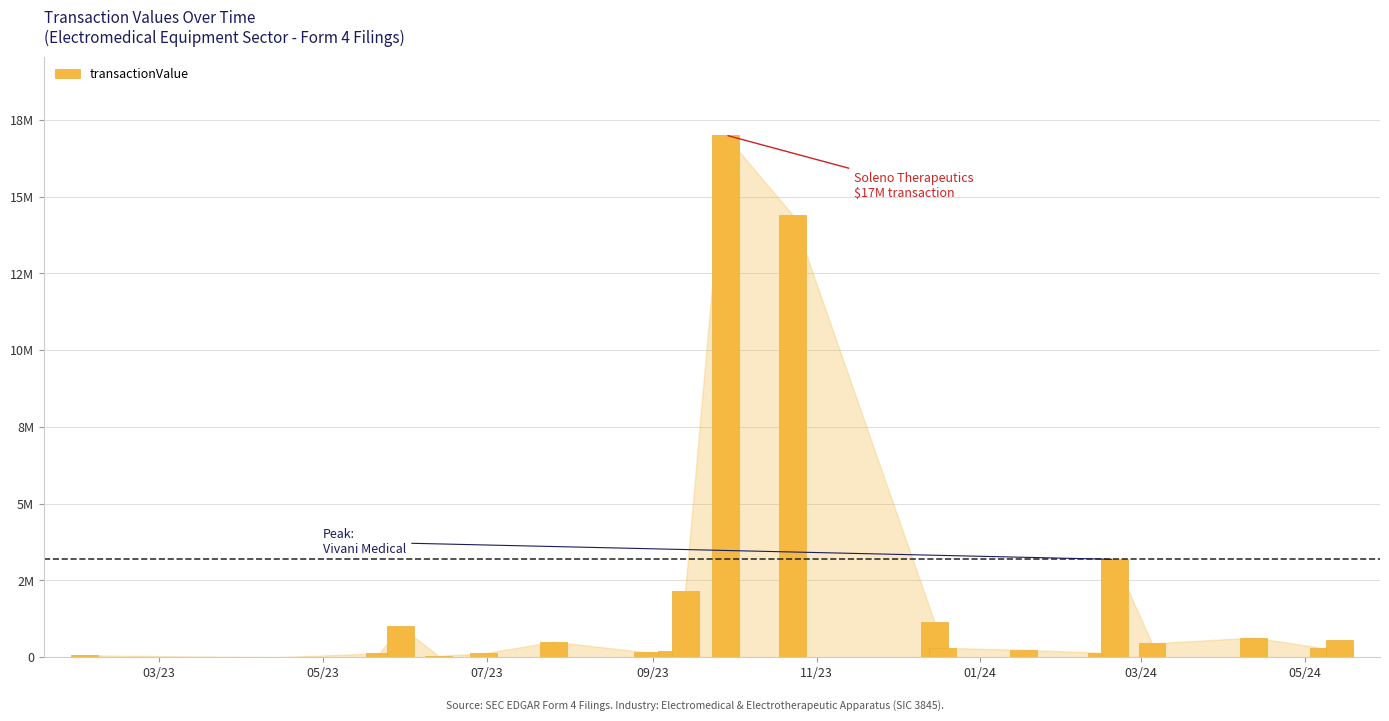

Reading left to right, list all the values displayed in this chart.

63436	19629	1992	124750	1000342	45250	124500	502365	155000	0	188940	2147273	17011672	14414913	1131877	305084	239159	144929	3186624	450179	636812	292156	544055